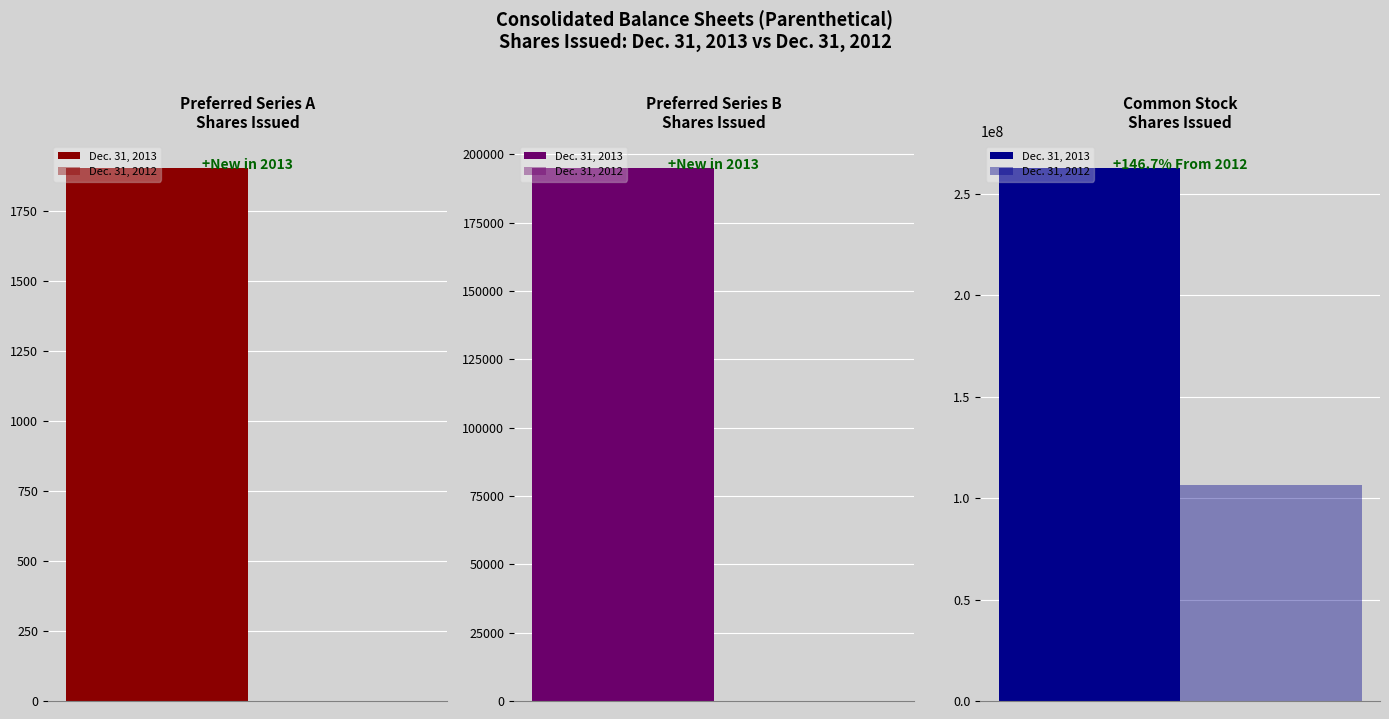

What is the sum of all Dec. 31, 2013 values?

262931876